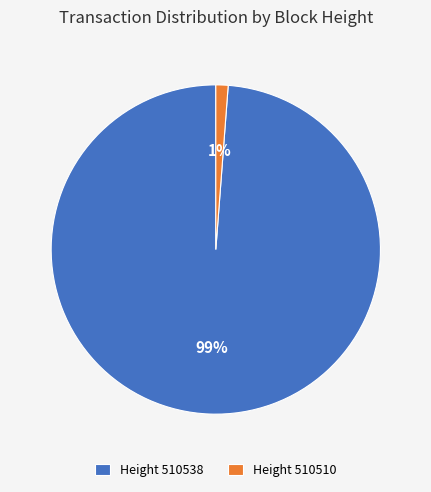

To the nearest percent, what is the difference between the Height 510510 and Height 510538 slice percentages?

98%